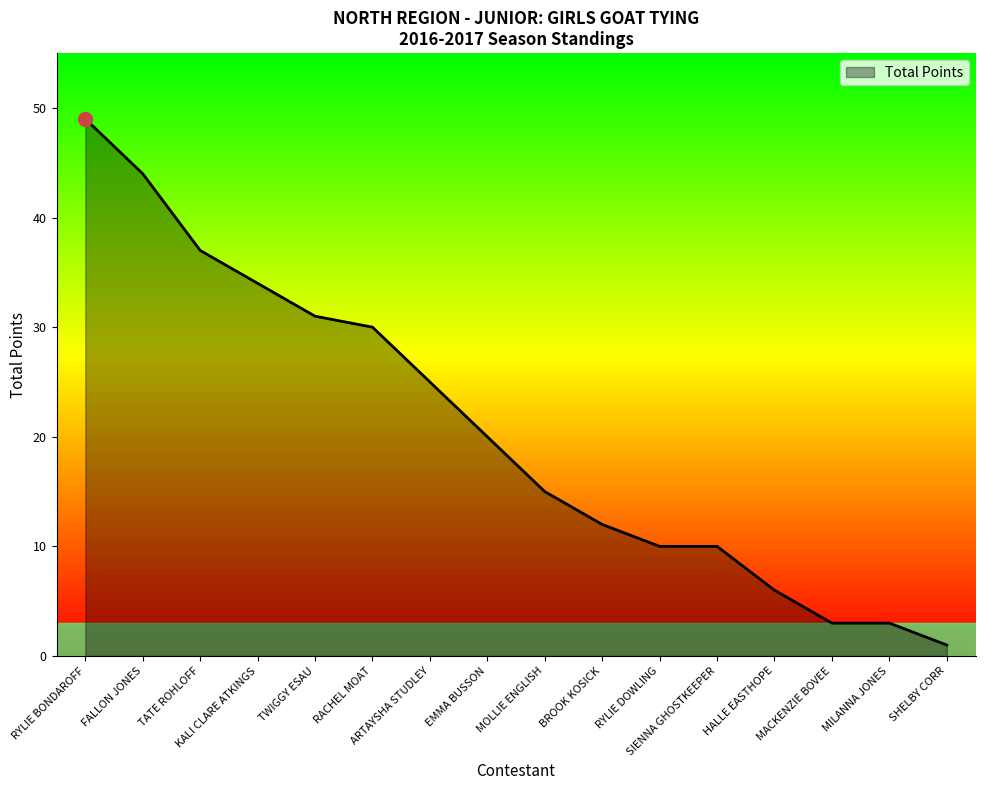

What is the greatest value displayed?

49